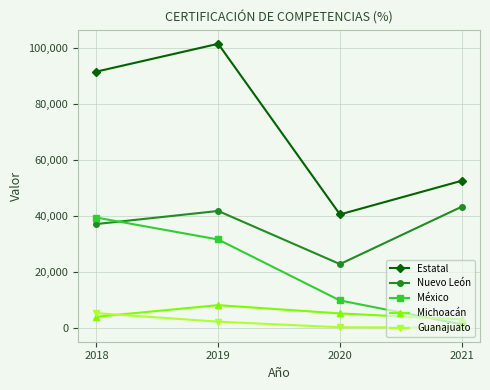

At which label does Michoacán first exceed 5073?

2019